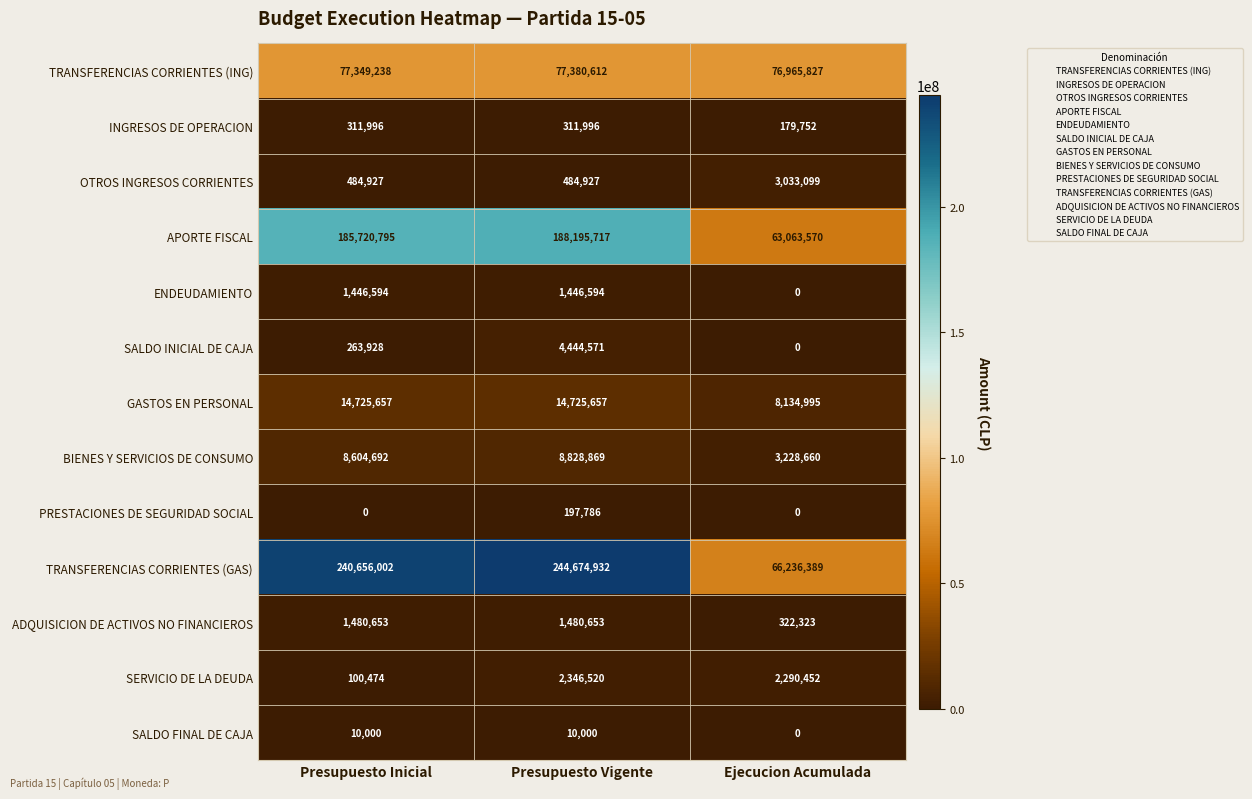

Which category has the lowest value in the APORTE FISCAL series?

Ejecucion Acumulada